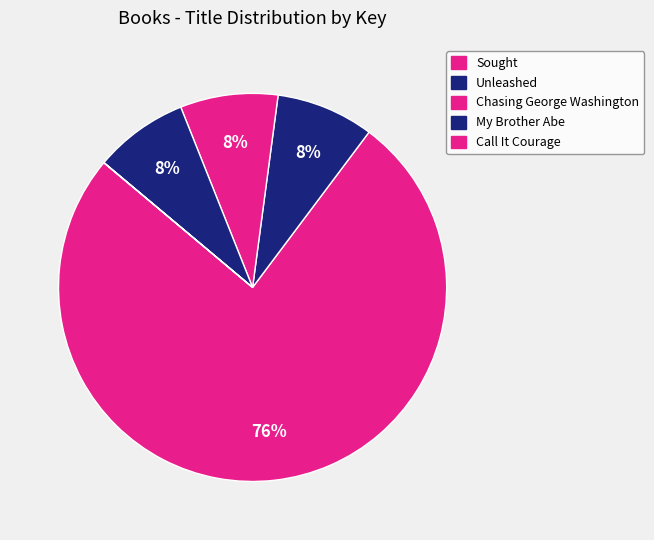

The Sought slice represents 66% of the pie. True or false?

False